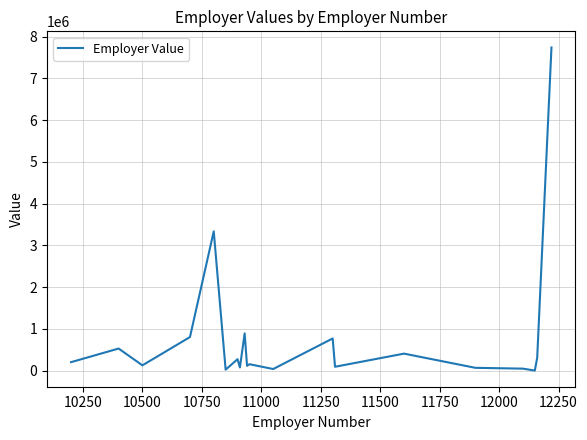

Is this an area chart (filled region under the line)?

No